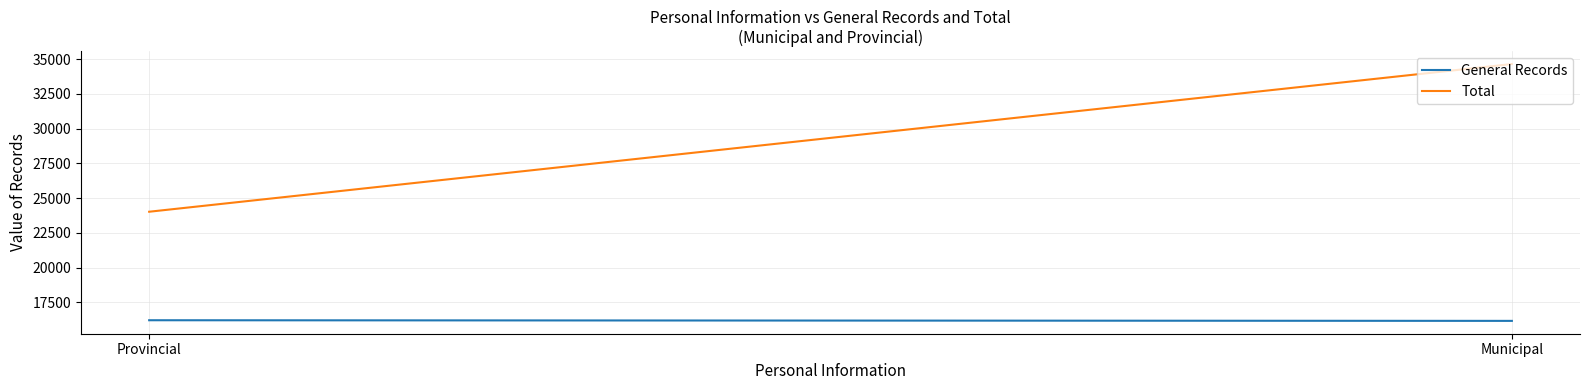

What is the average value of the Total series?

29332